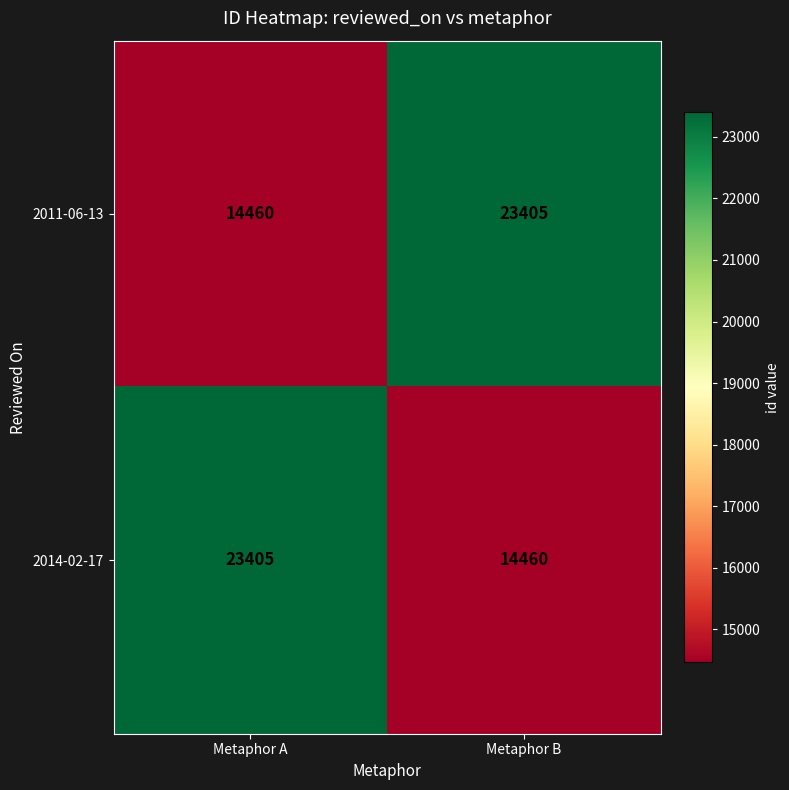

The 2011-06-13 series shows 23405 at Metaphor B. True or false?

True